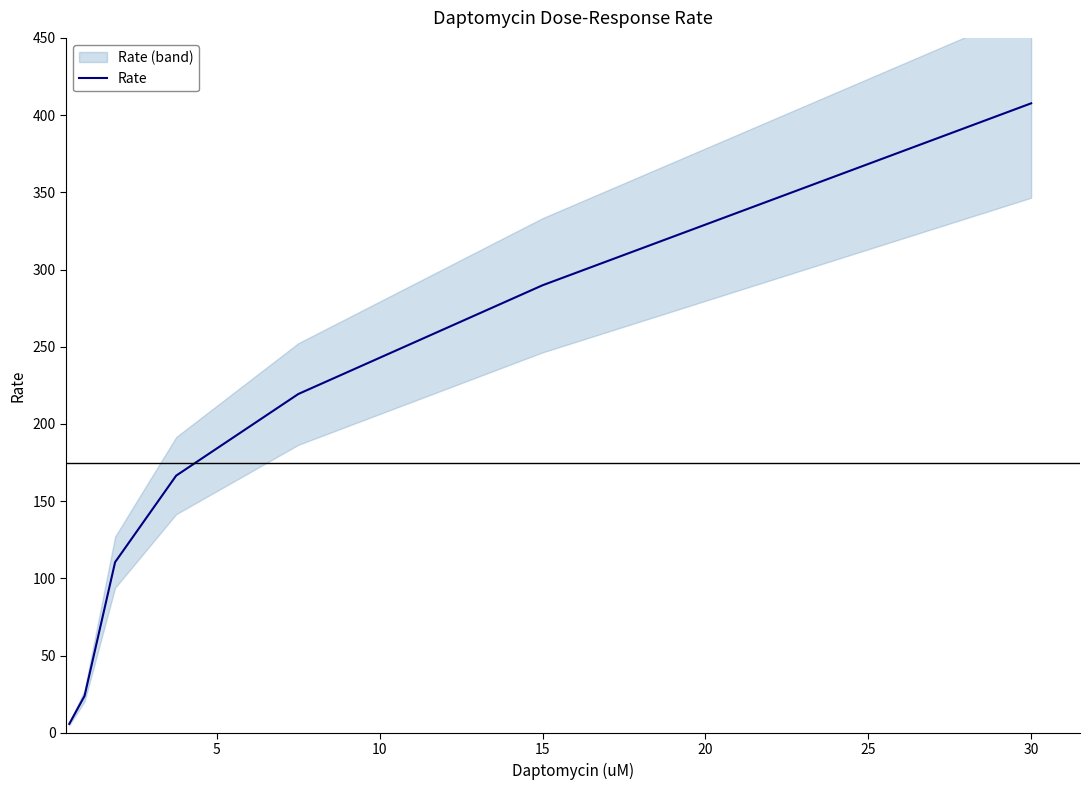

What is the average value?

174.8